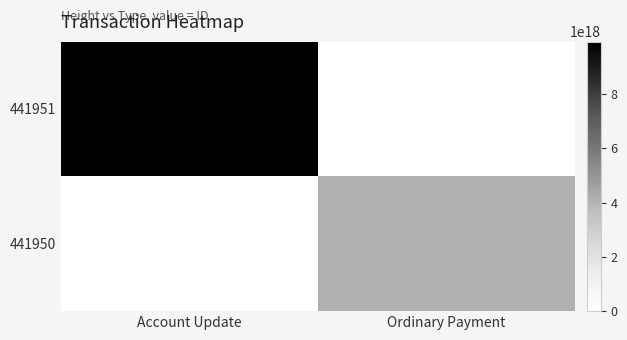

At which category is the sum across all series the highest?

Account Update